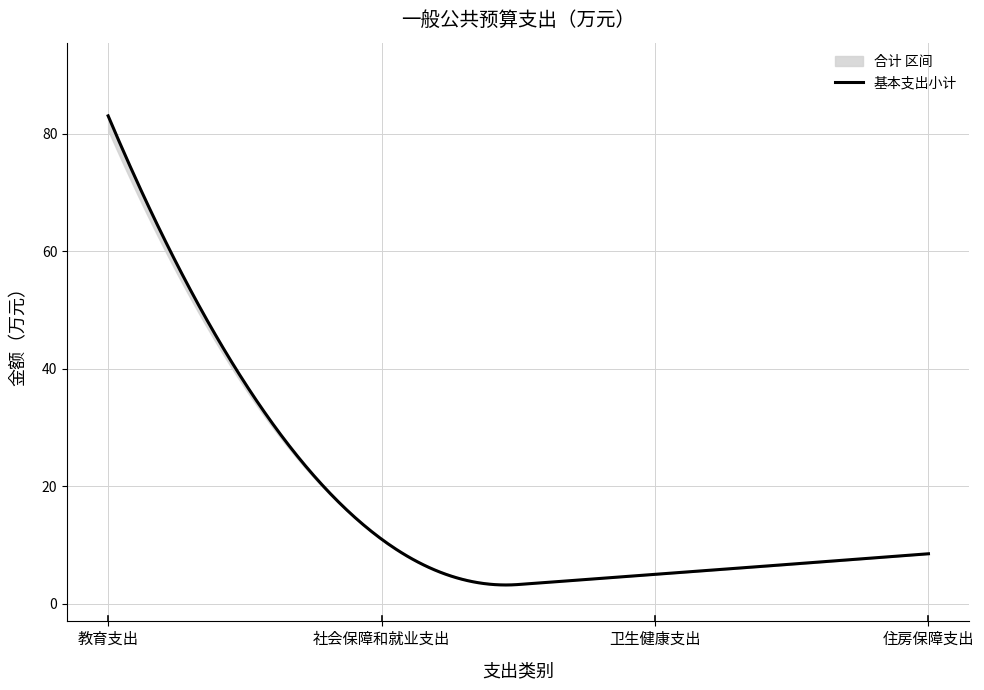

What is the difference between the 工资福利支出 values at 卫生健康支出 and 住房保障支出?

3.5